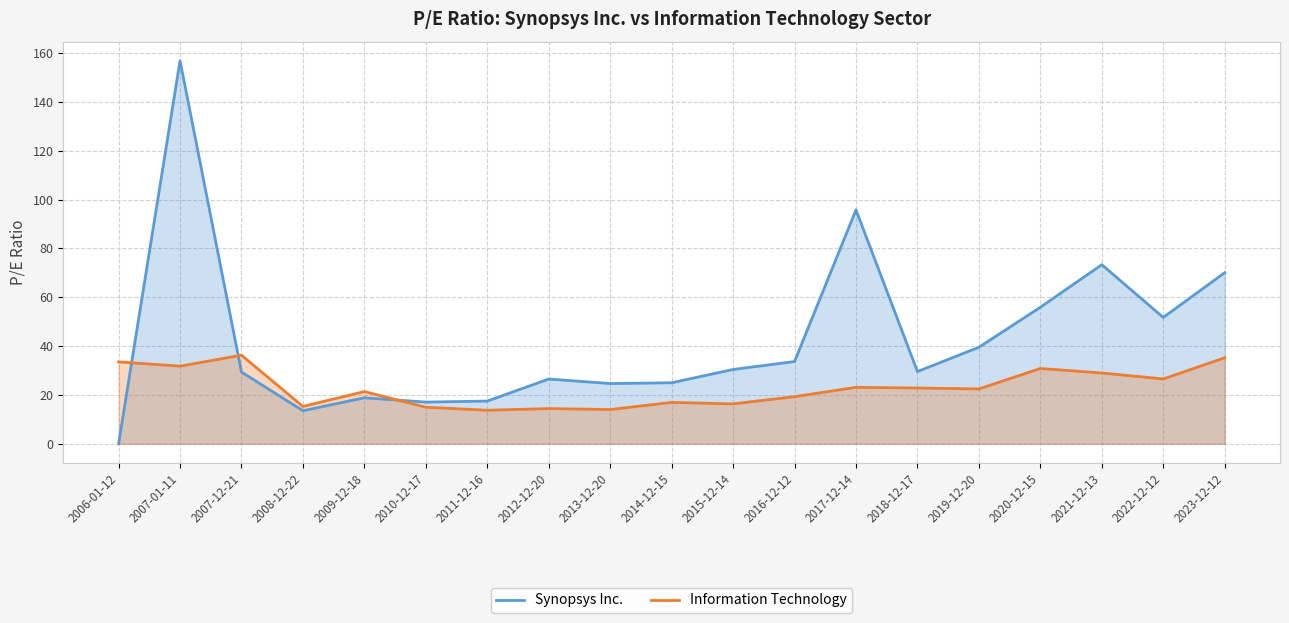

Which has a higher value, 2015-12-14 or 2011-12-16?

2015-12-14